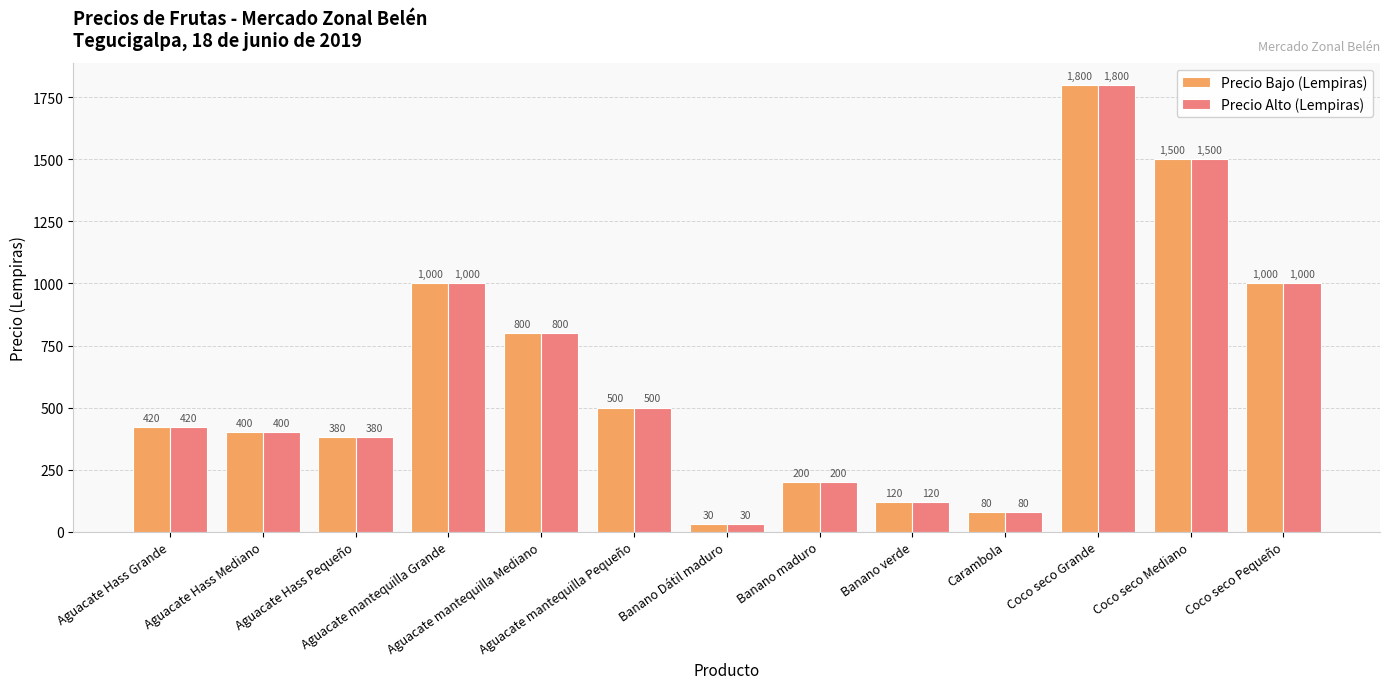

What is the greatest value displayed?

1800